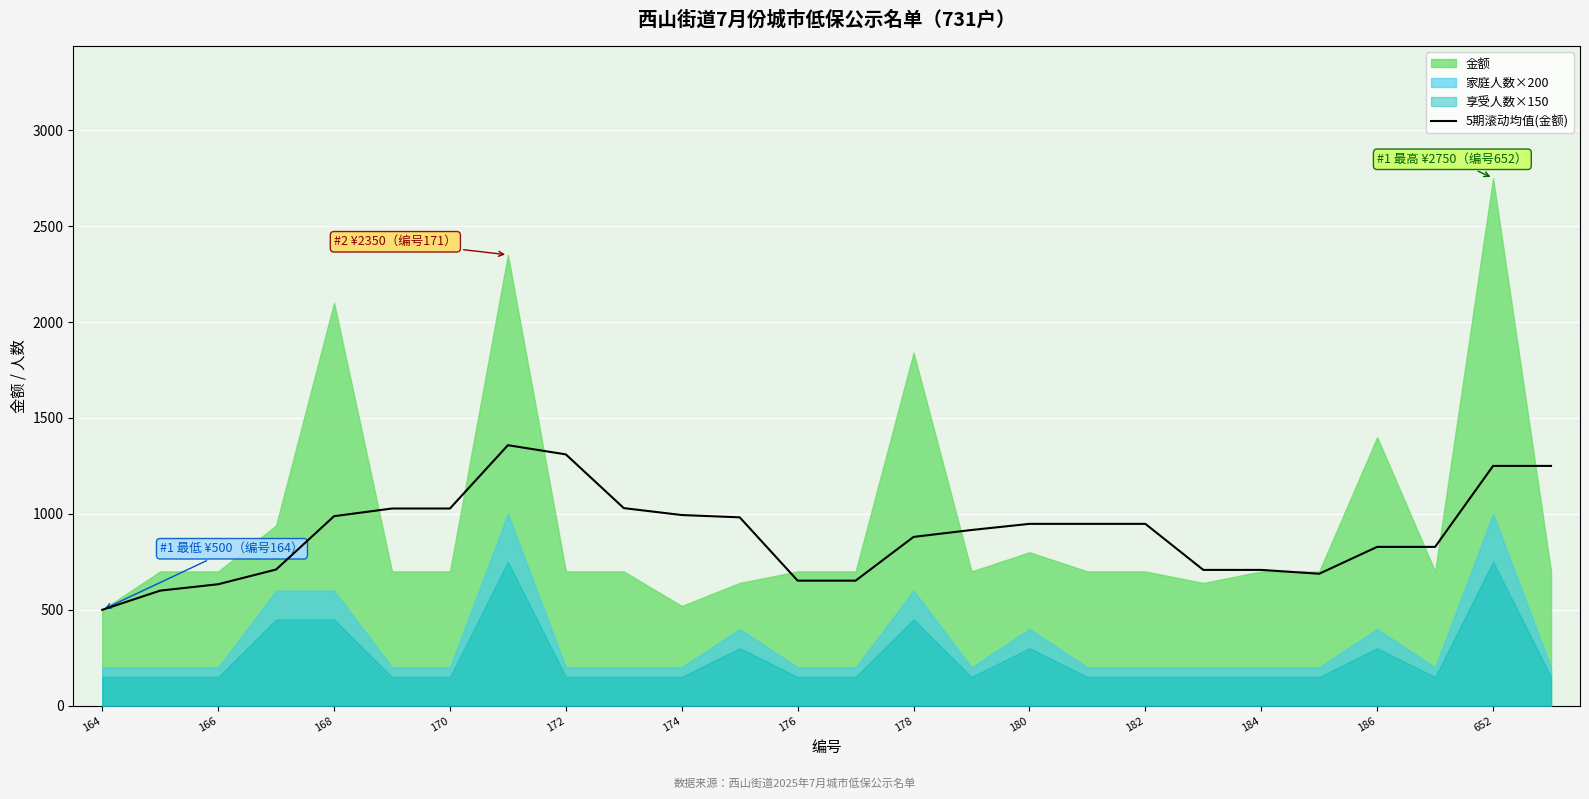

True or false: 5期滚动均值(金额) has a value of 260.1 at 166.

False